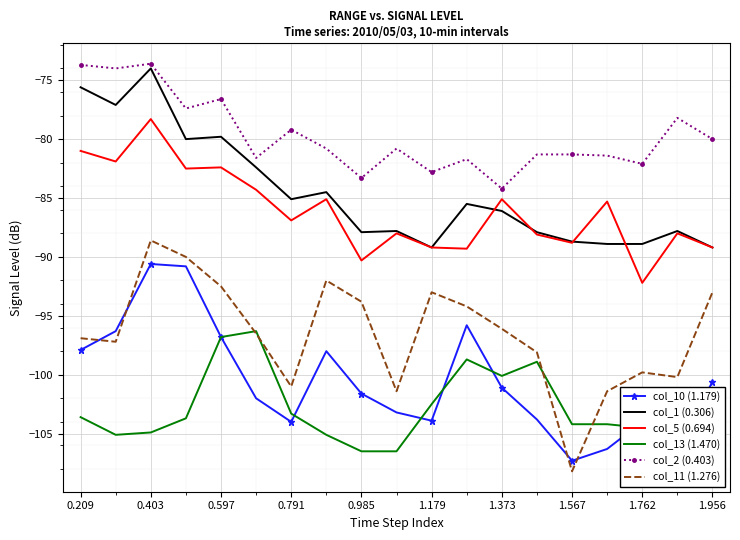

True or false: col_1 (0.306) and col_13 (1.470) intersect in this chart.

False